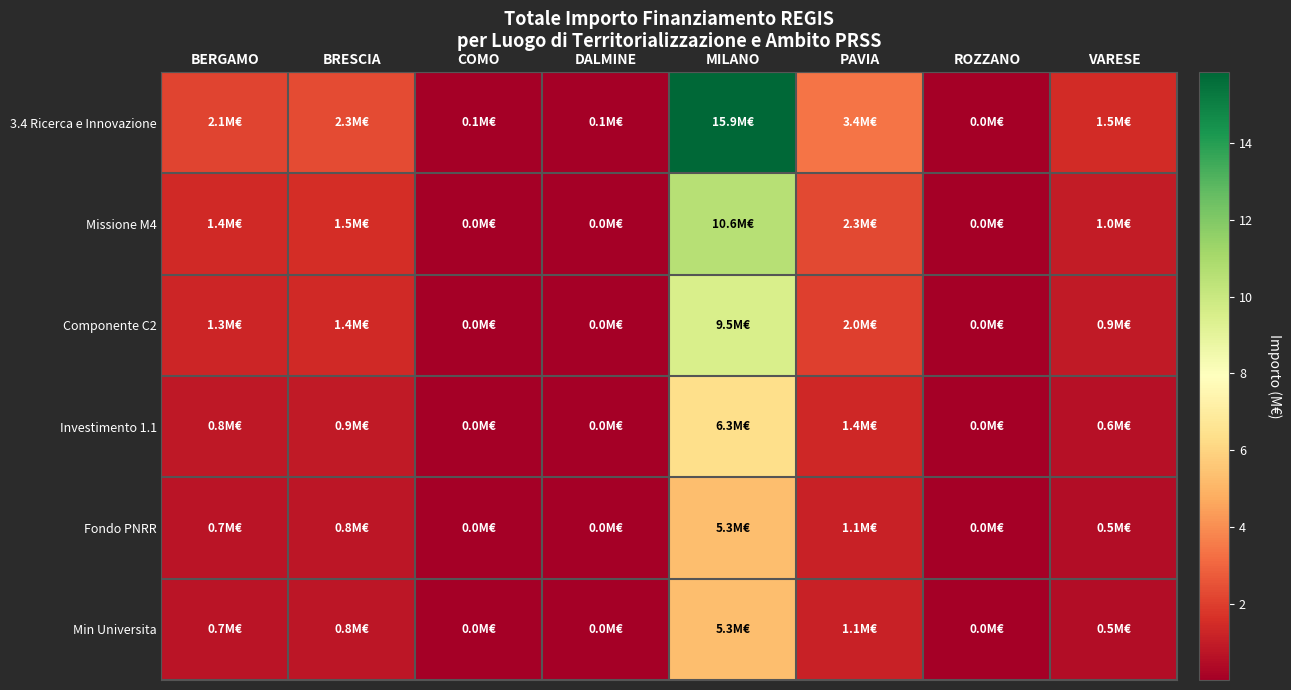

Which series changed the most between BRESCIA and PAVIA?

3.4 Ricerca e Innovazione